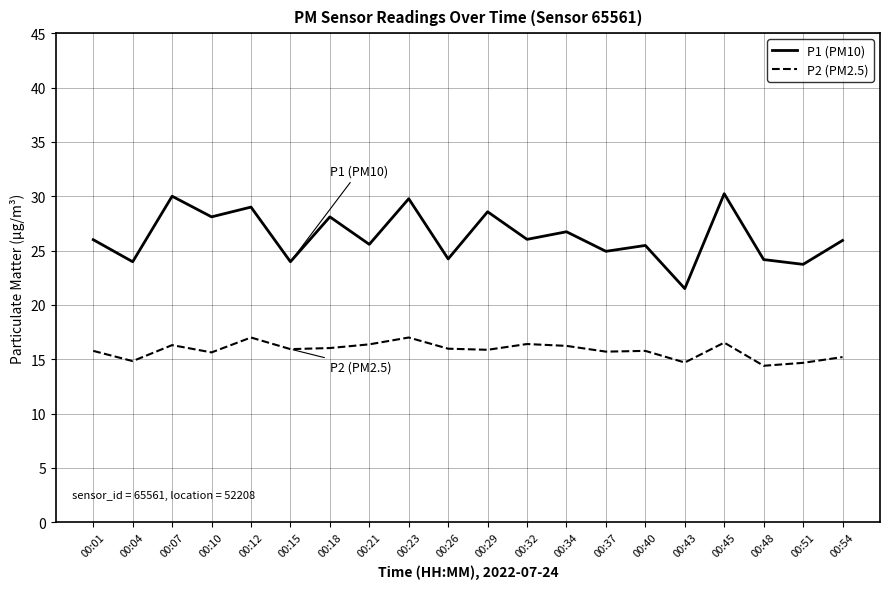

The P1 (PM10) series shows 8.8 at 00:23. True or false?

False